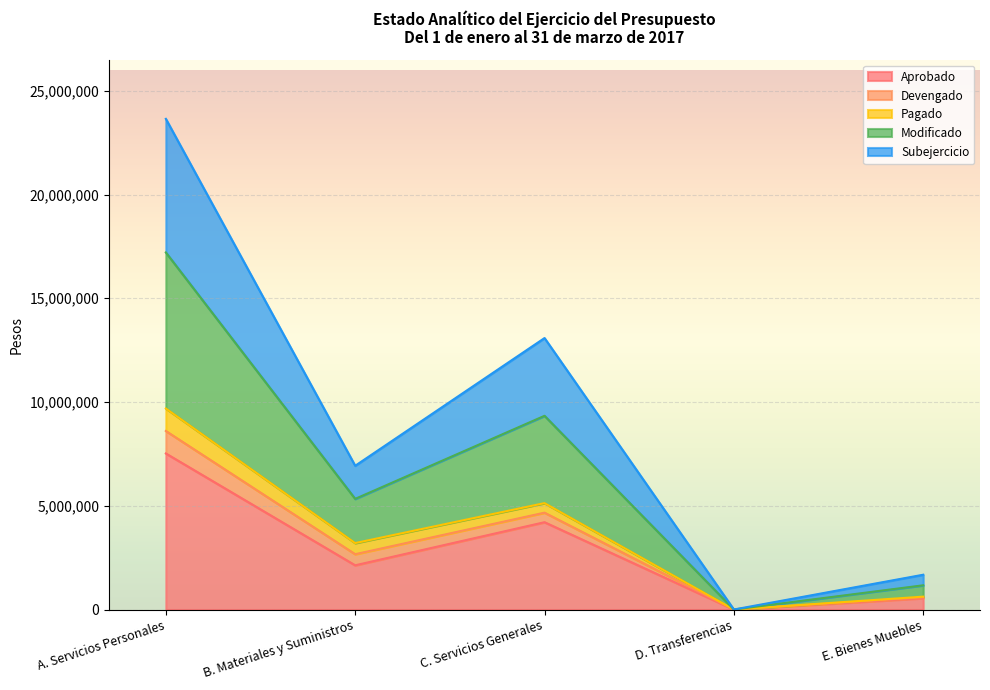

Where is the first local maximum for Aprobado?

C. Servicios Generales